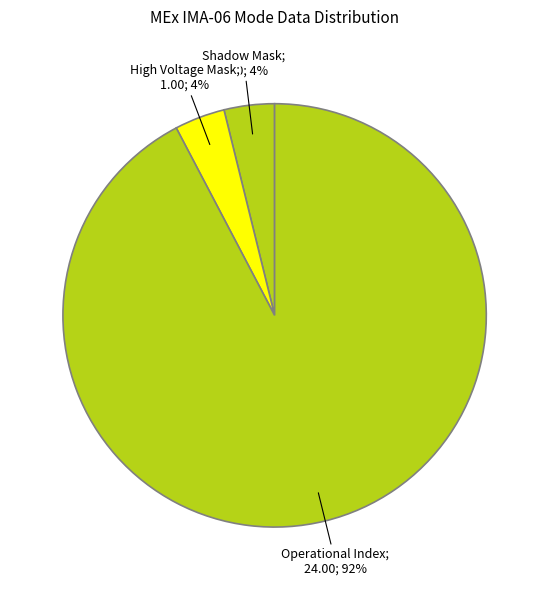

Is there a majority slice in this chart?

Yes